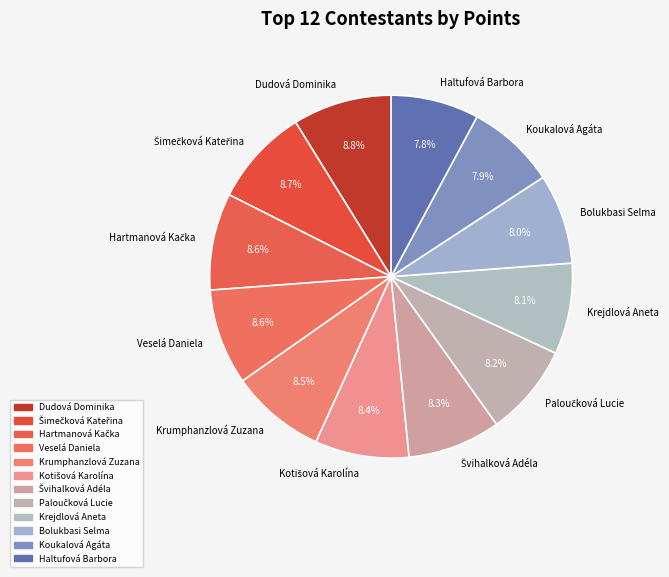

The Krumphanzlová Zuzana slice represents 19% of the pie. True or false?

False